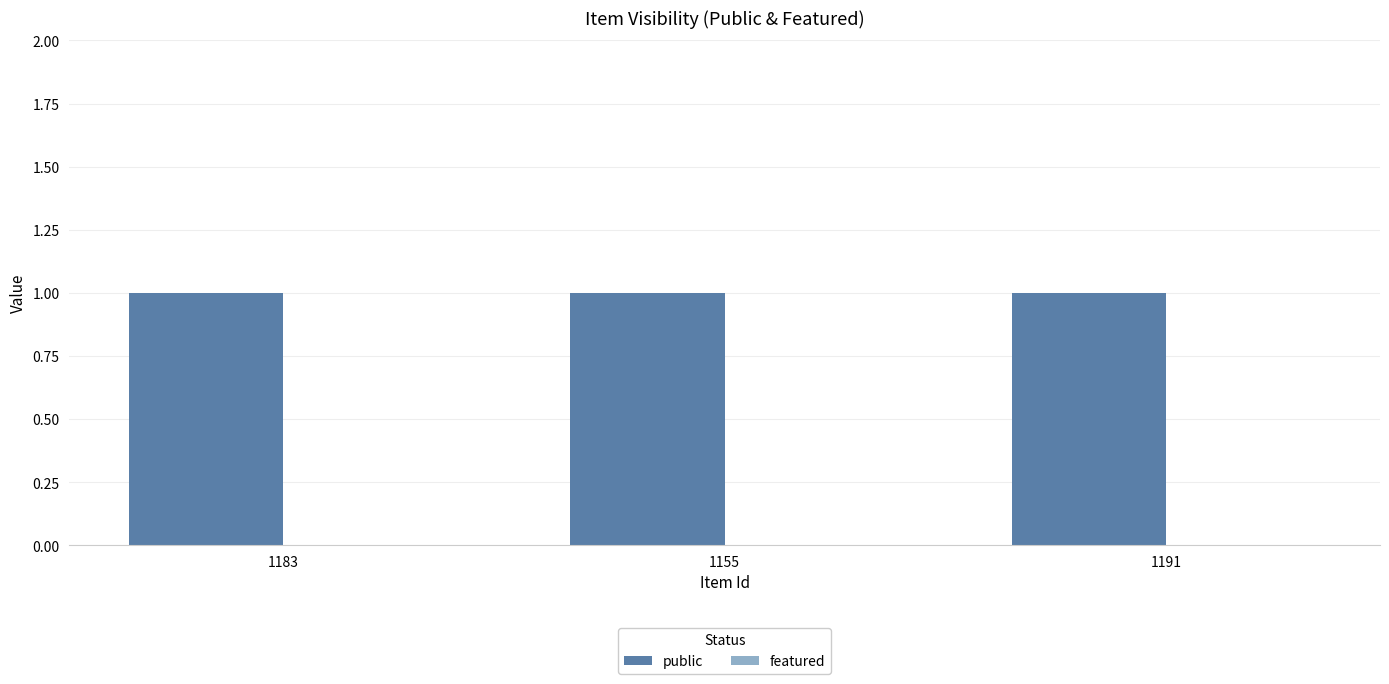

What is the spread (max minus min) of values at 1191?

1